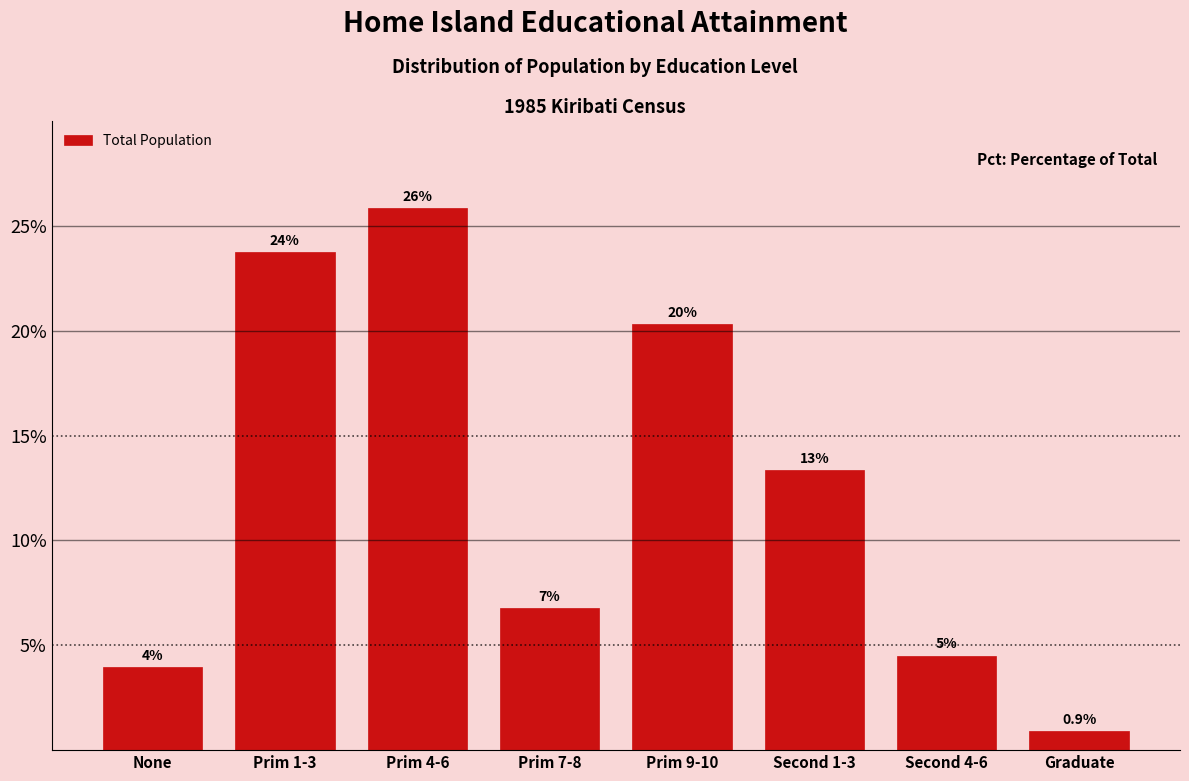

Are the bars horizontal?

No